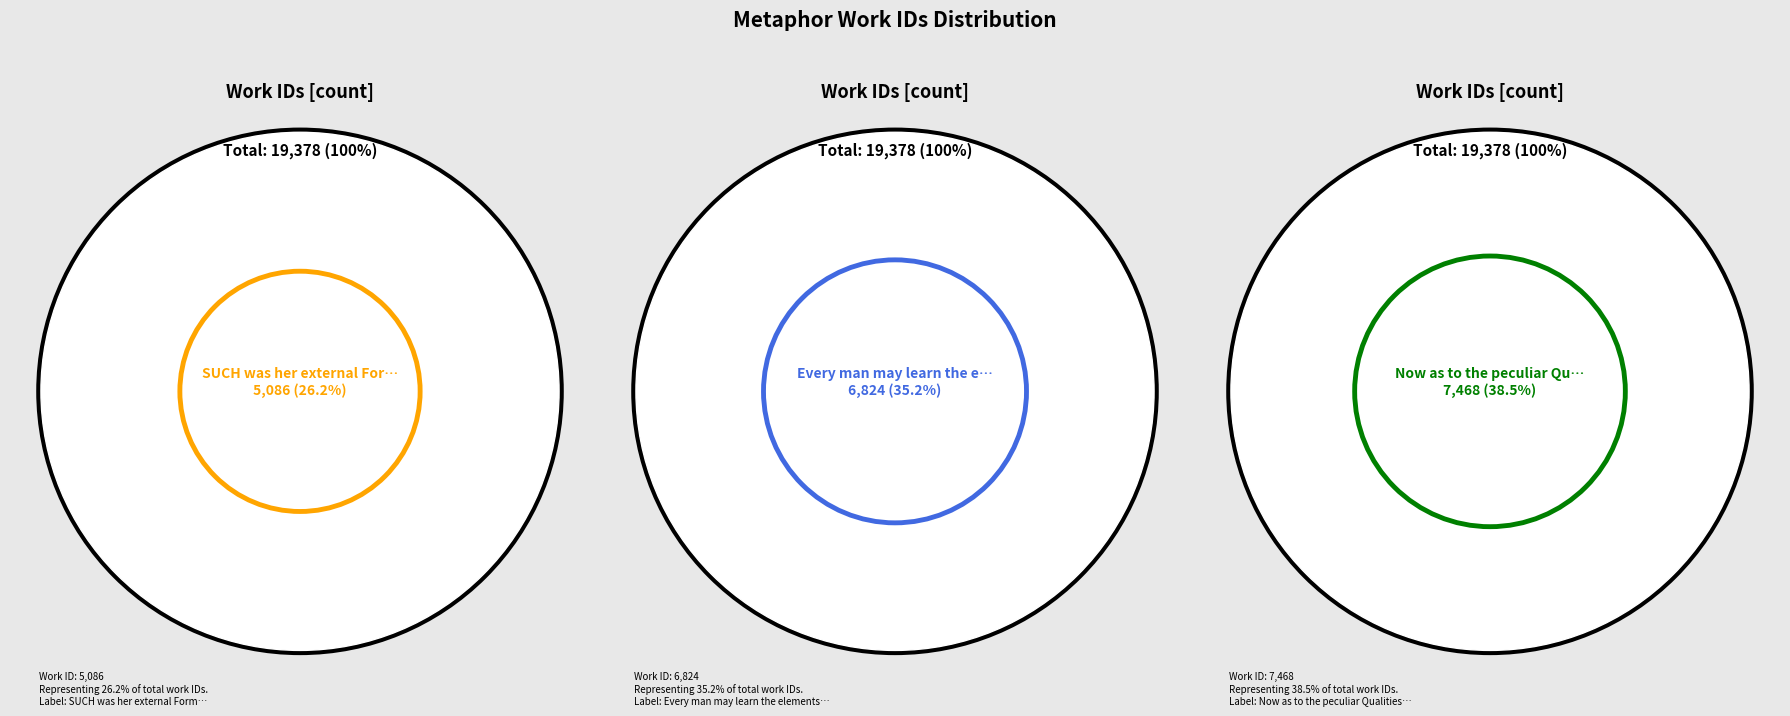

What is the change in value from SUCH was her external Form to Now as to the peculiar Qualities?

+2382